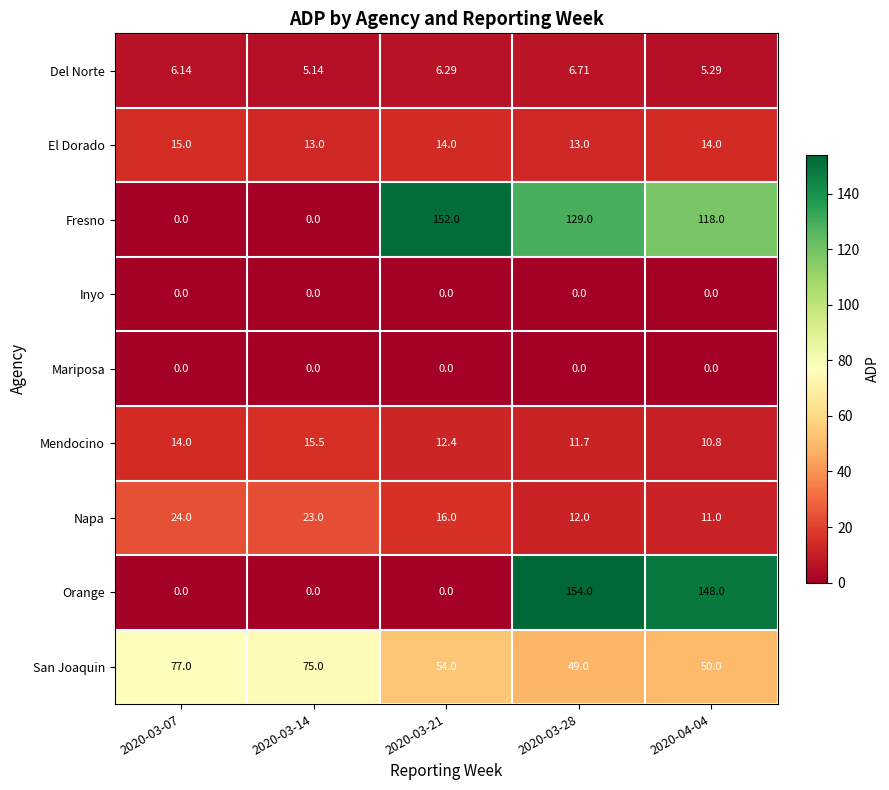

At which category is the sum across all series the highest?

2020-03-28